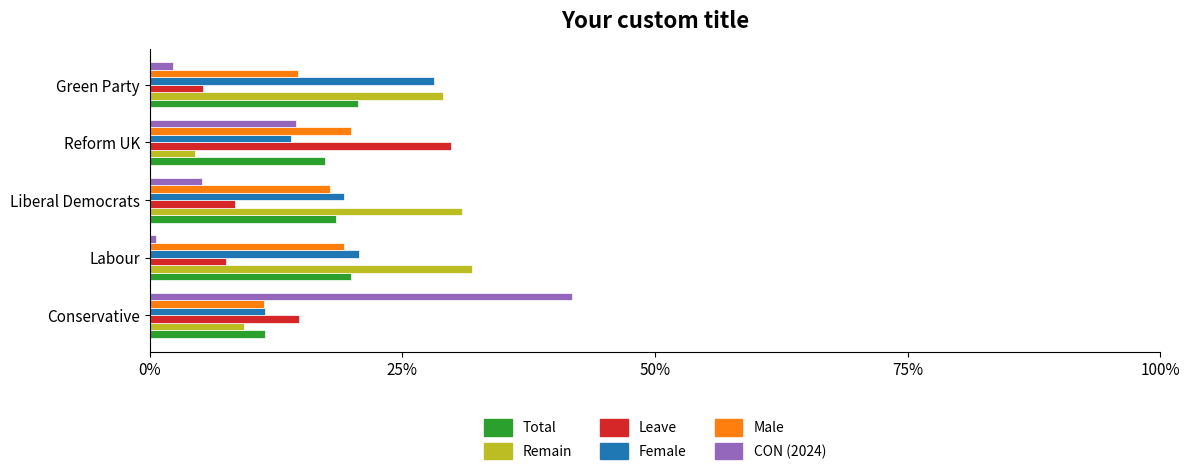

What are all the series names shown in the legend?

Total, Remain, Leave, Female, Male, CON (2024)